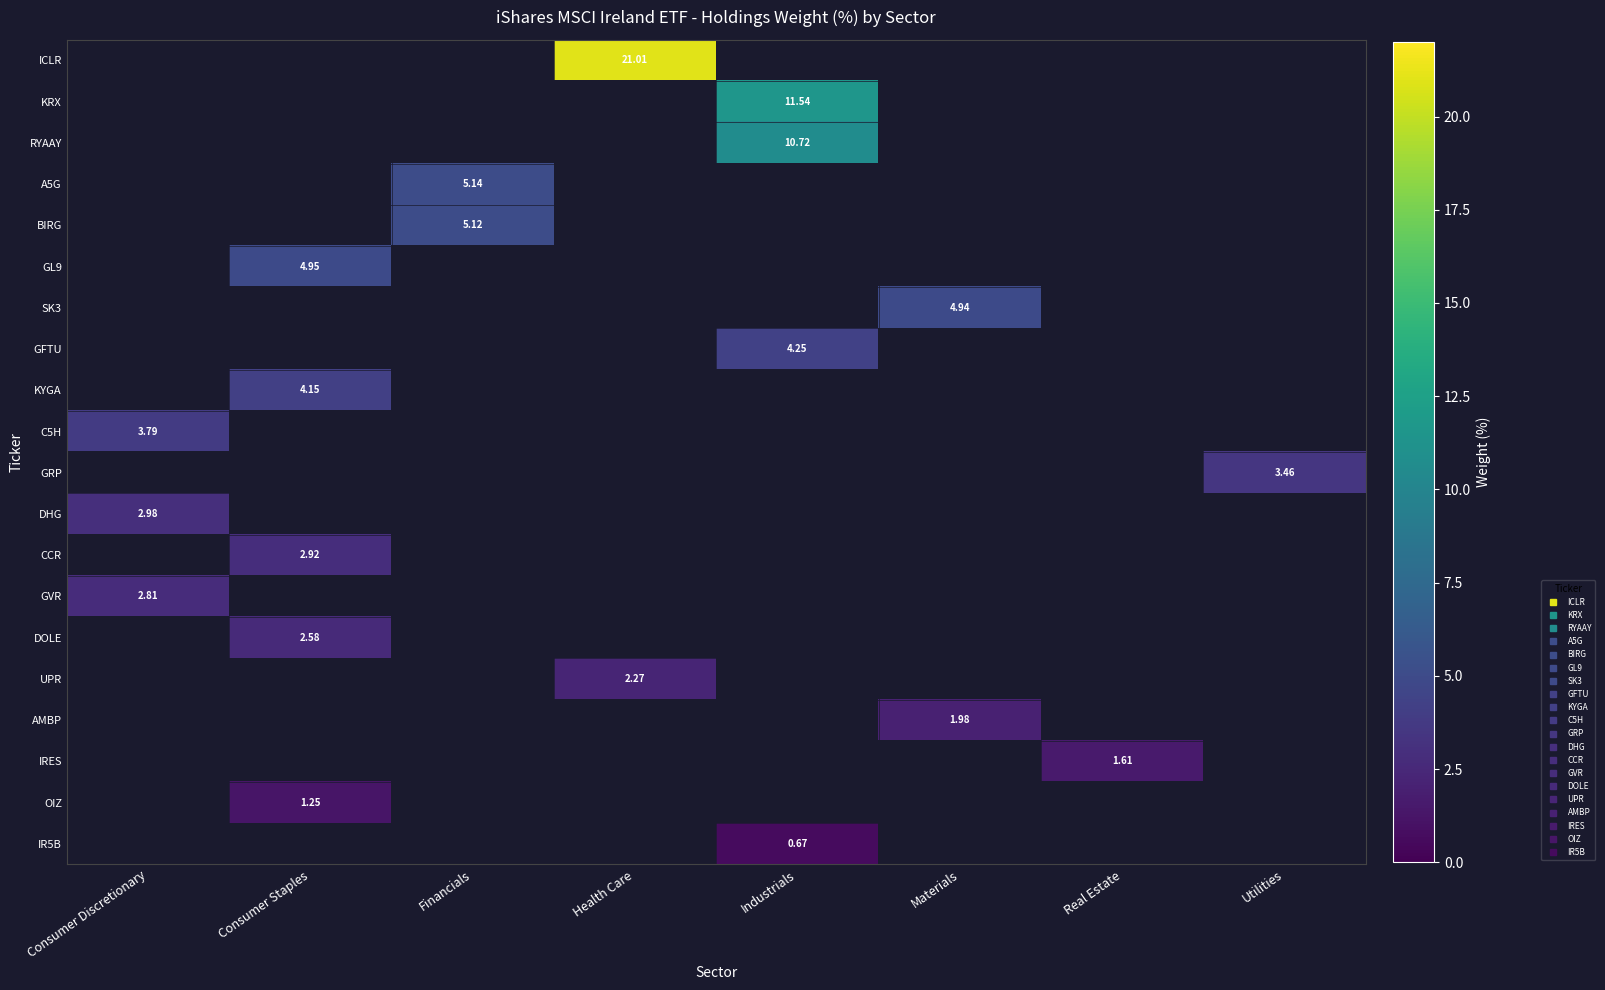

Count the number of categories in the chart.

8